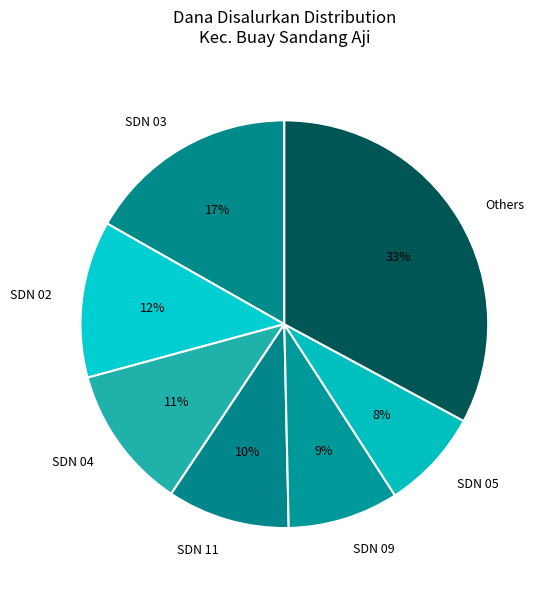

How many segments does this pie chart have?

7